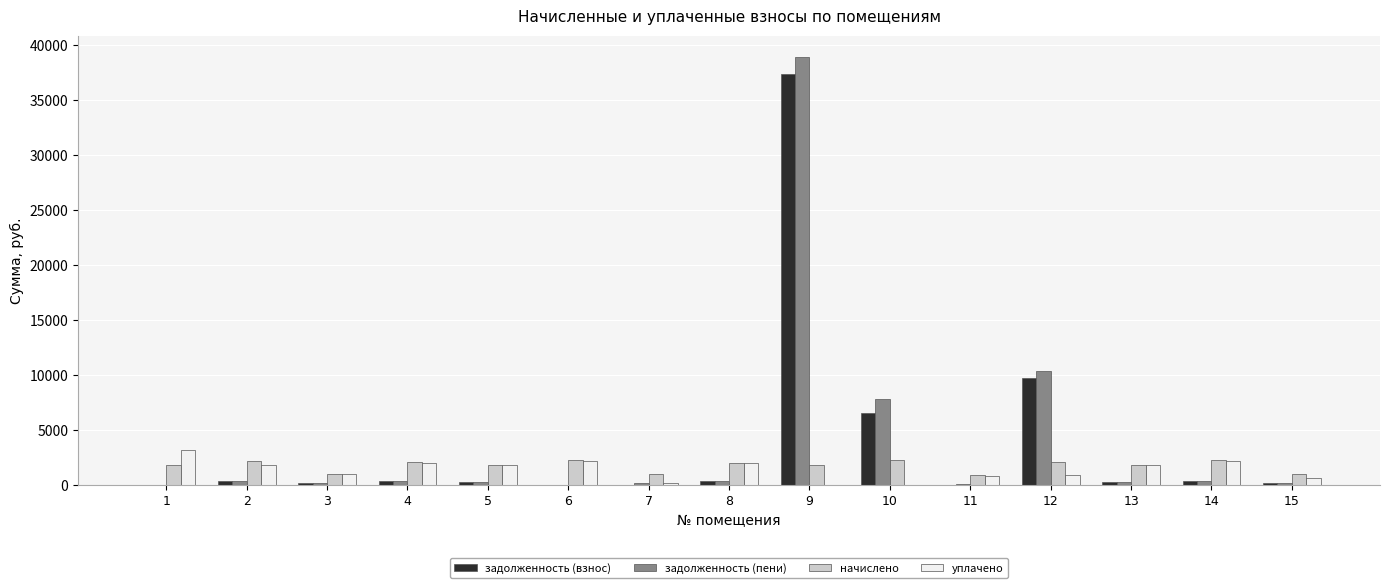

The value of начислено at 8 is 3433.9. True or false?

False